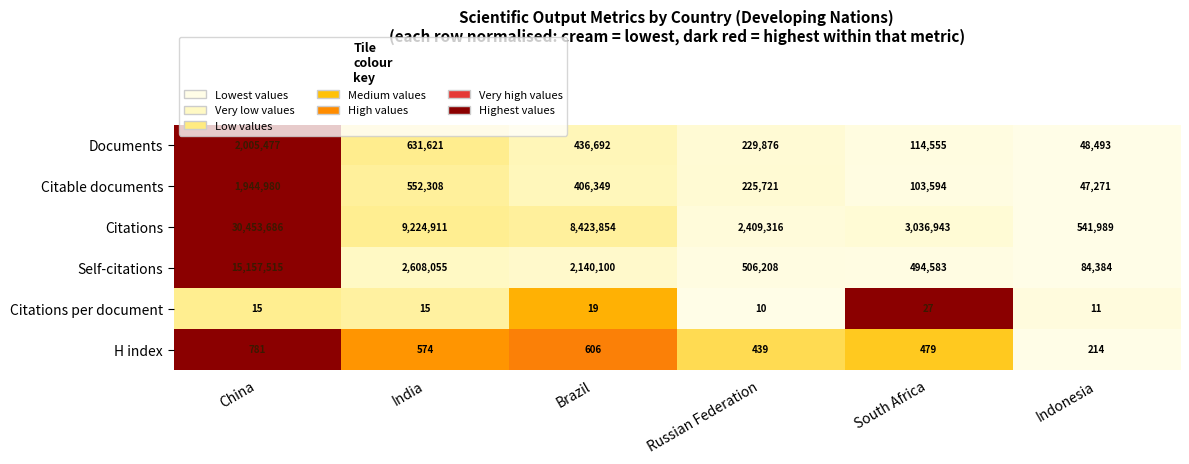

What is the sum of the Citations values at Russian Federation and South Africa?

5446259